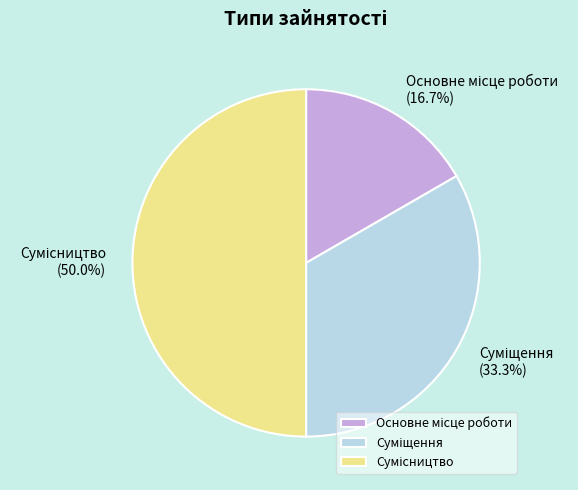

Which category has the biggest portion of the pie?

Сумісництво